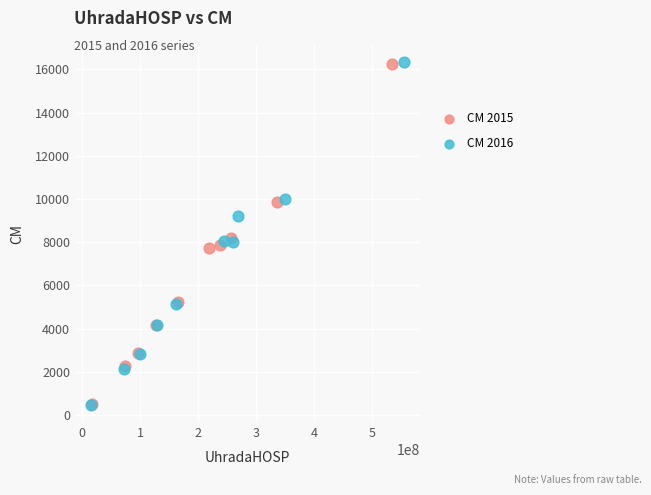

Which series has the widest spread of Y values?

CM 2016